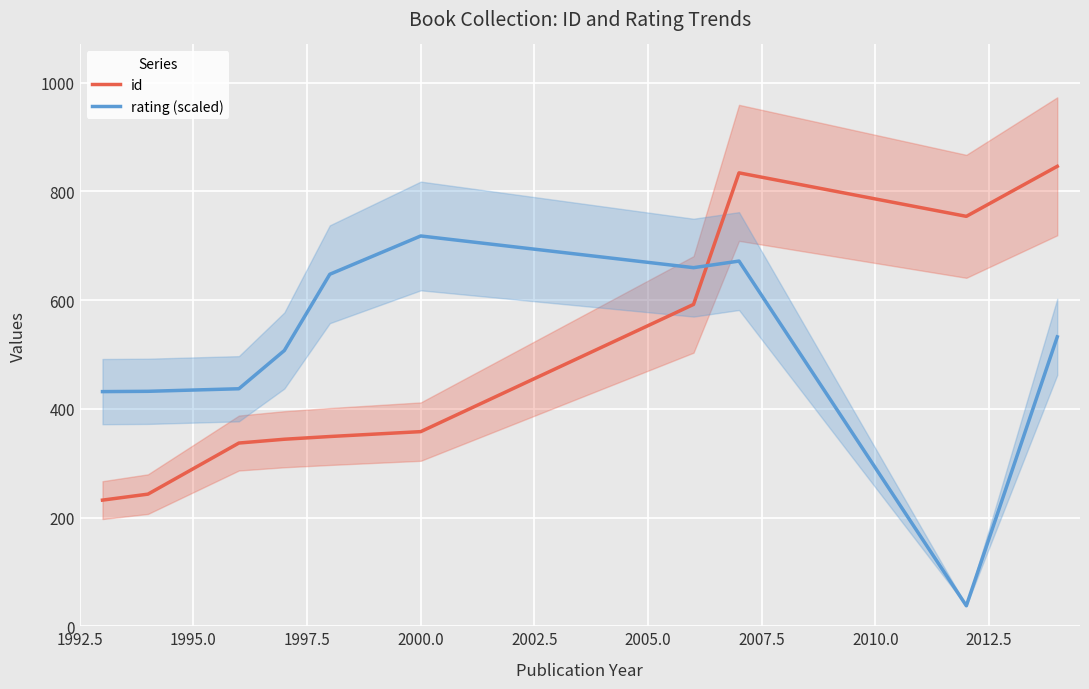

What is the highest value of the id series?

846.0